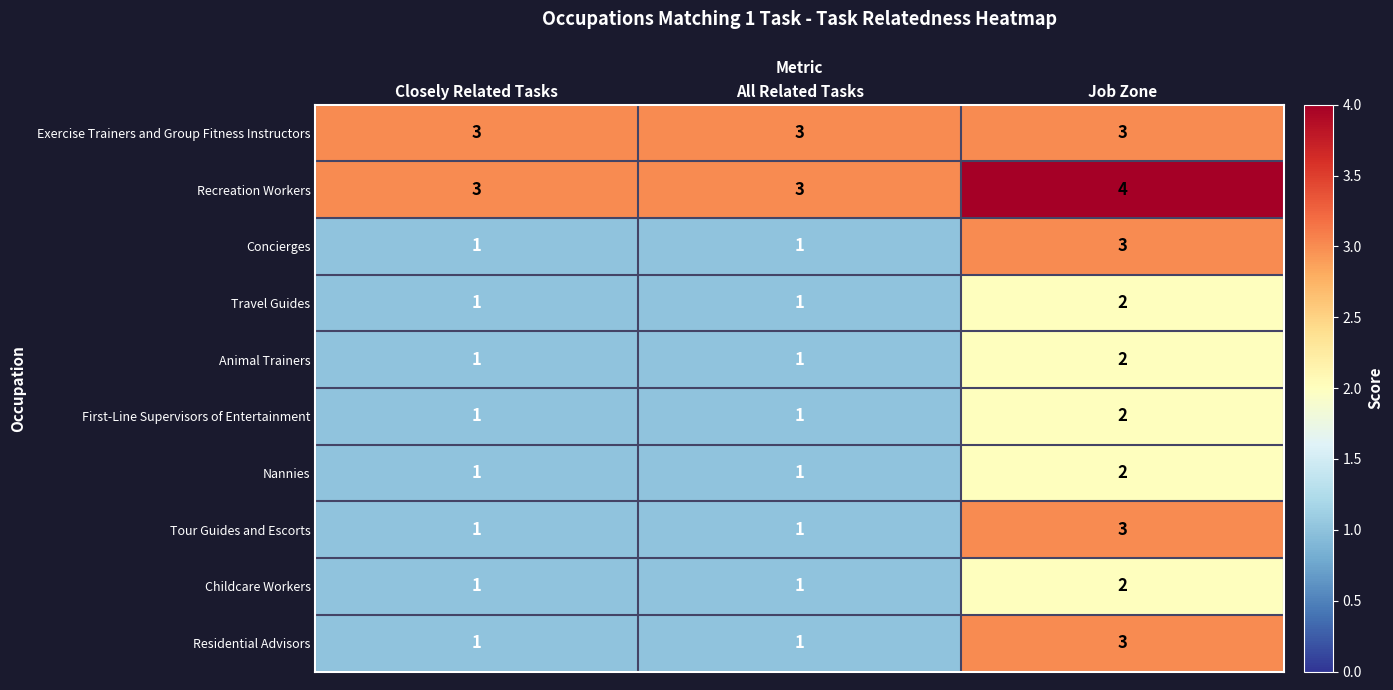

Reading left to right, what are all the values shown in this chart?

Exercise Trainers and Group Fitness Instructors: 3	3	3
Recreation Workers: 3	3	4
Concierges: 1	1	3
Travel Guides: 1	1	2
Animal Trainers: 1	1	2
First-Line Supervisors of Entertainment: 1	1	2
Nannies: 1	1	2
Tour Guides and Escorts: 1	1	3
Childcare Workers: 1	1	2
Residential Advisors: 1	1	3